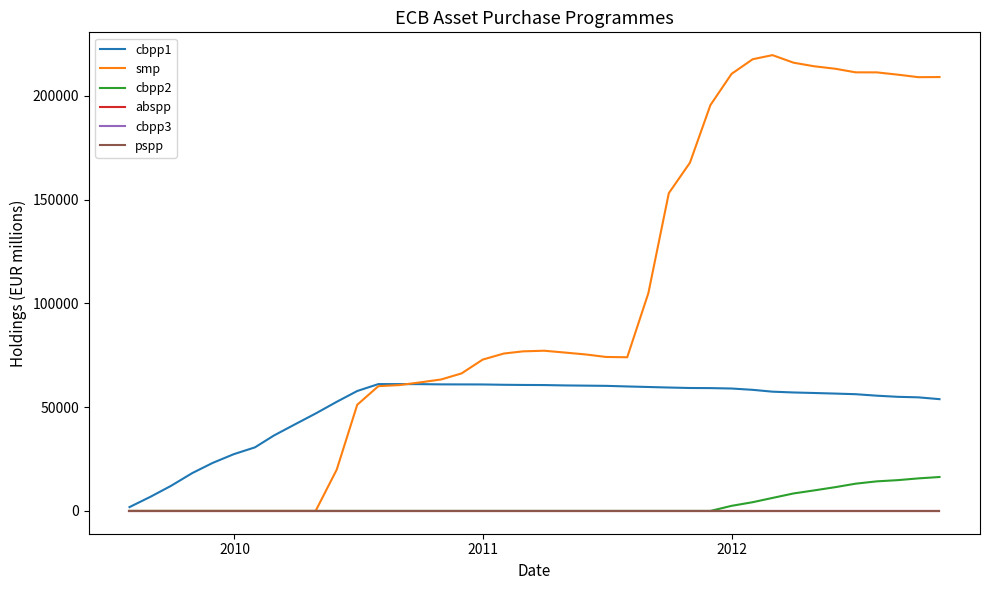

Is this an area chart (filled region under the line)?

No